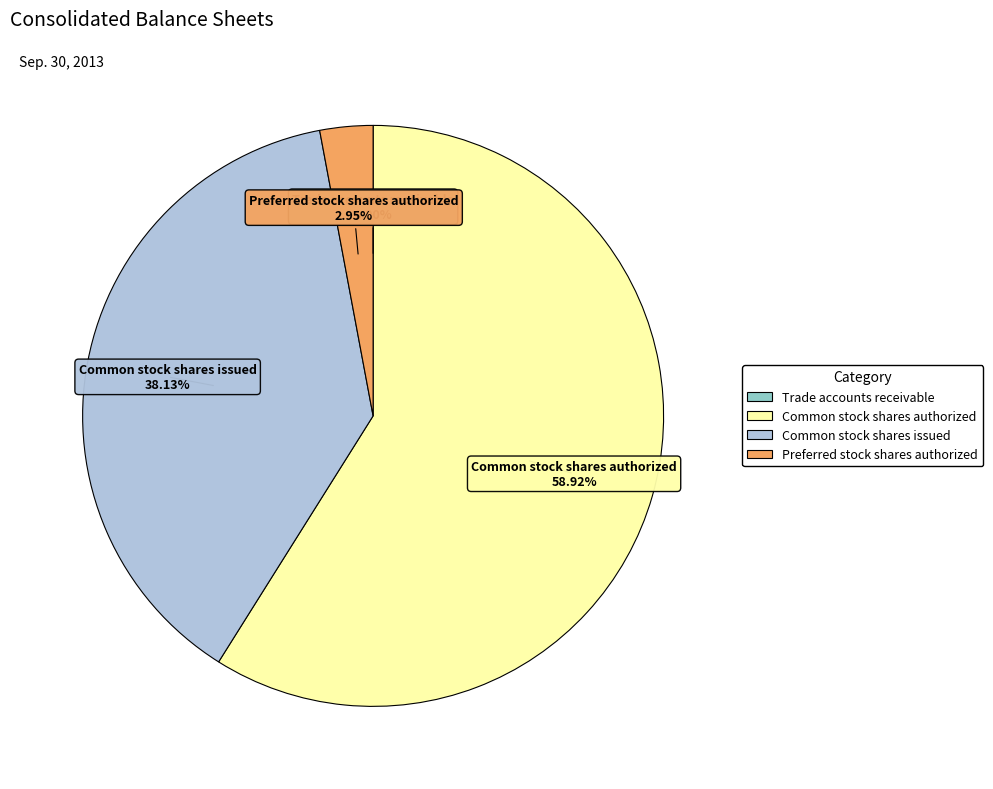

Which category has the biggest portion of the pie?

Common stock shares authorized